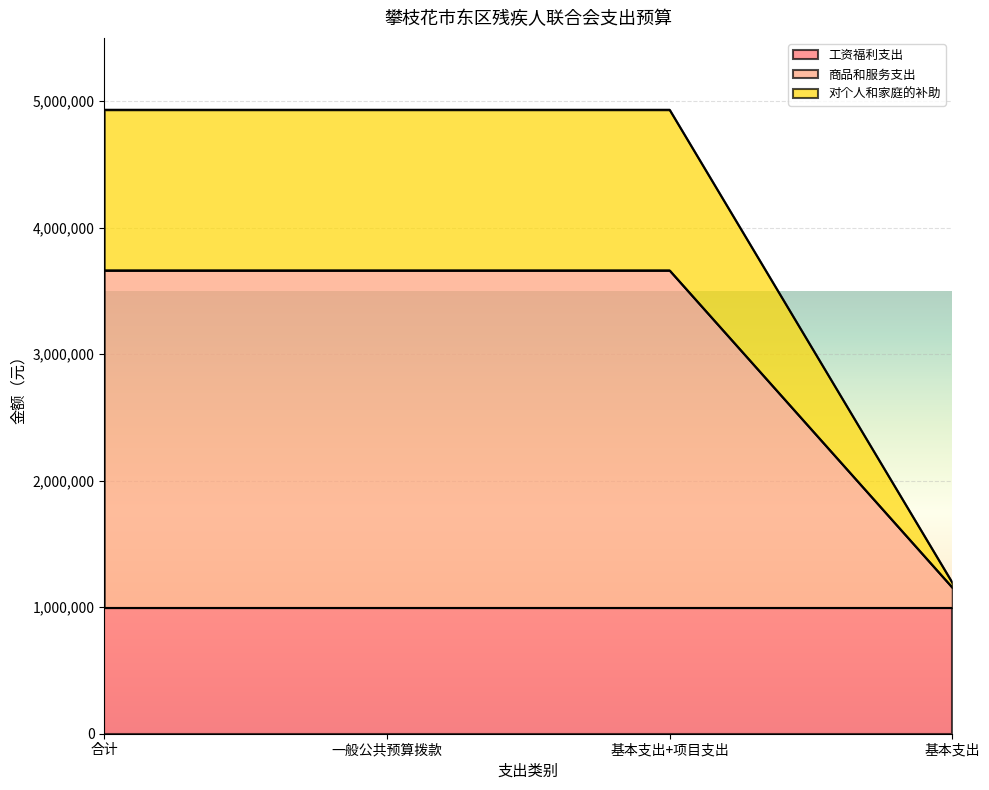

True or false: 商品和服务支出 and 对个人和家庭的补助 cross at least once.

False